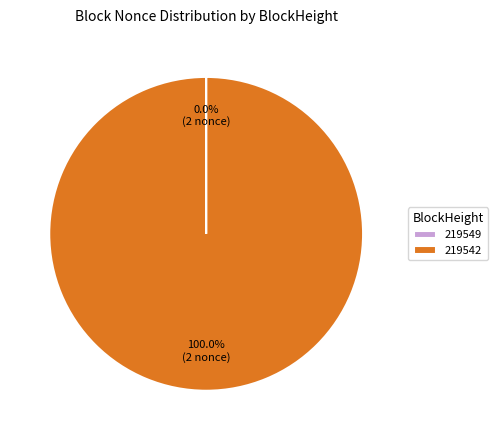

What is the largest slice in the pie chart?

219542